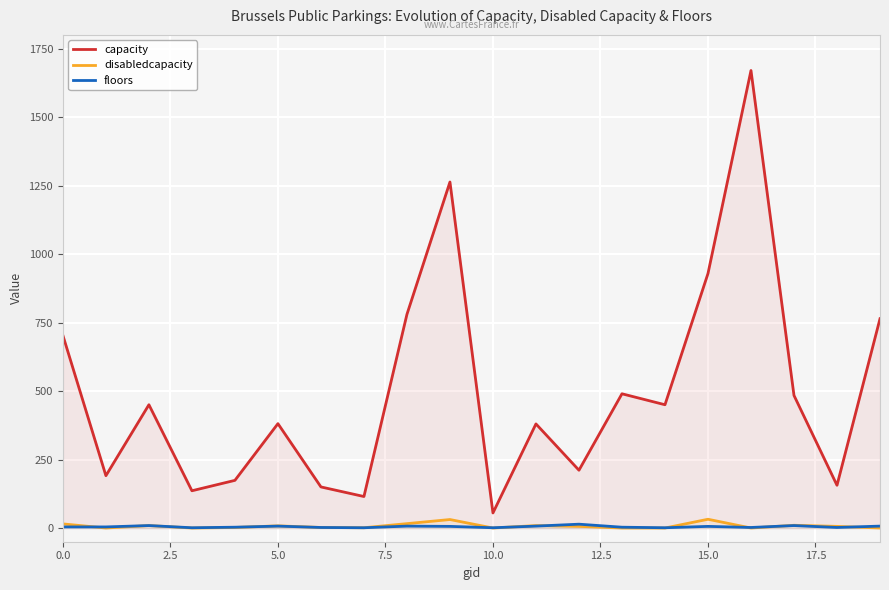

True or false: capacity has a value of 1263 at 9.

True